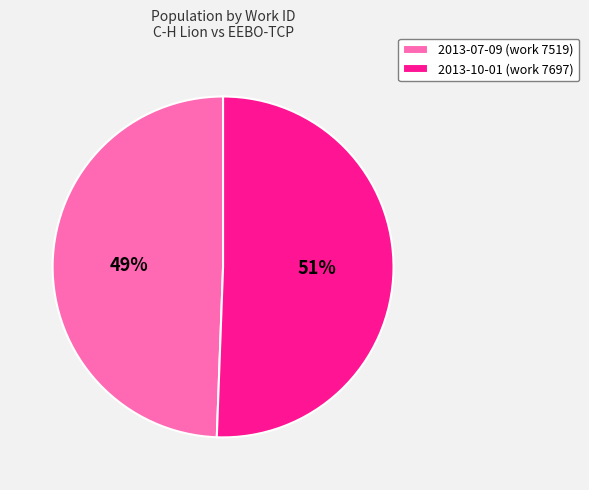

Which category accounts for the majority?

2013-10-01 (work 7697)